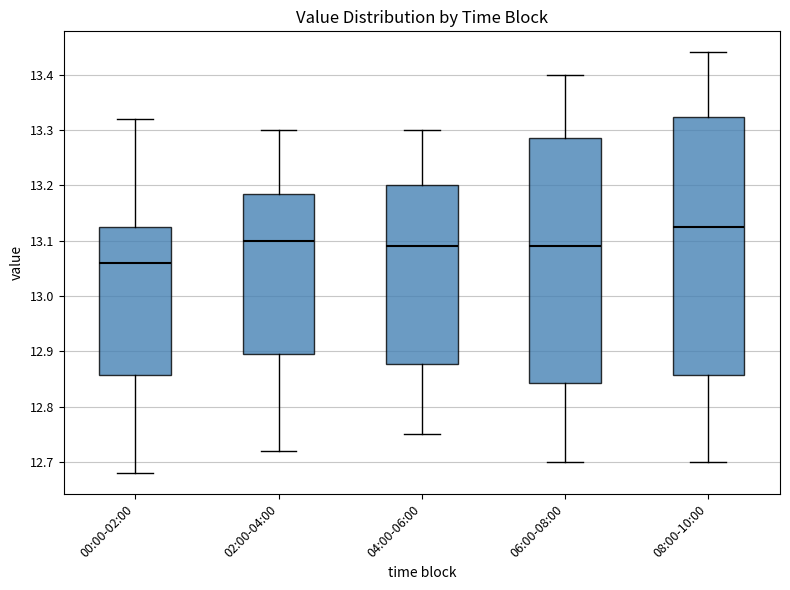

Which box's median line is the lowest?

00:00-02:00